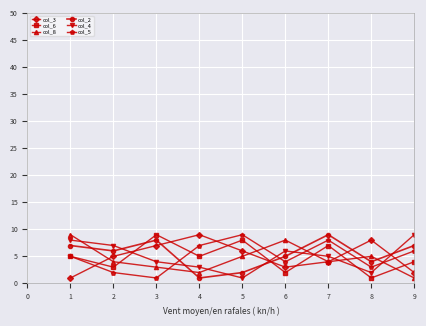

Is the value of col_6 at 3 greater than the value of col_3 at 2?

Yes